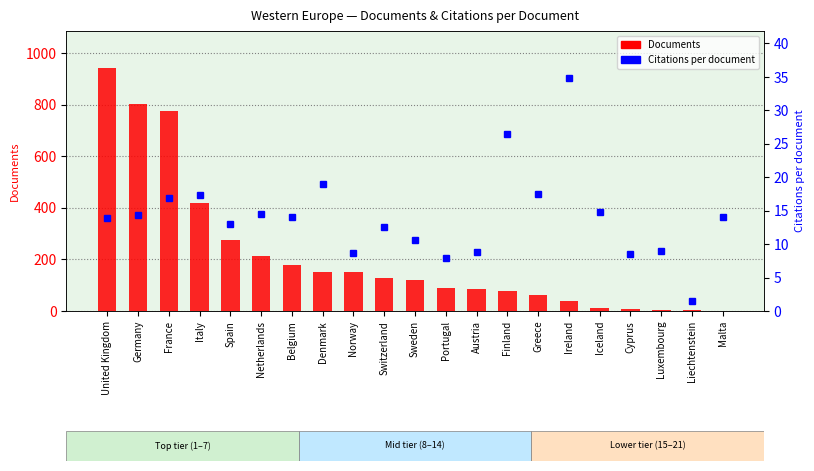

What is the label of the 9th bar from the right?

Austria